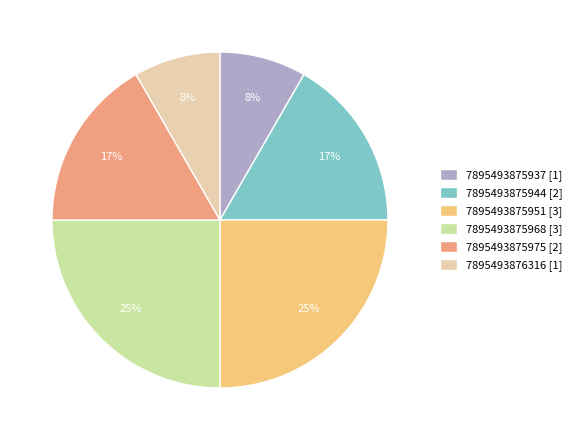

Is 7895493875951 the majority of the pie?

No